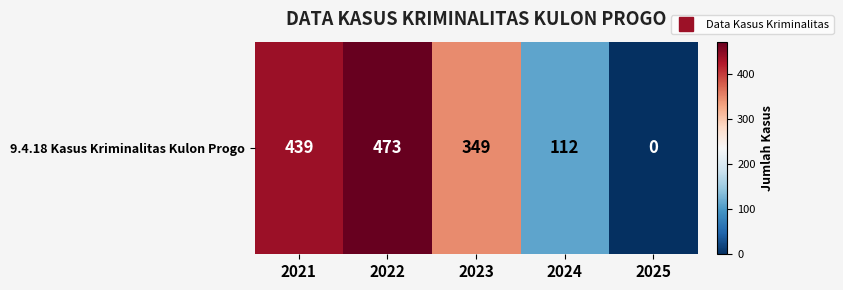

What is the change in value from 2022 to 2025?

-473